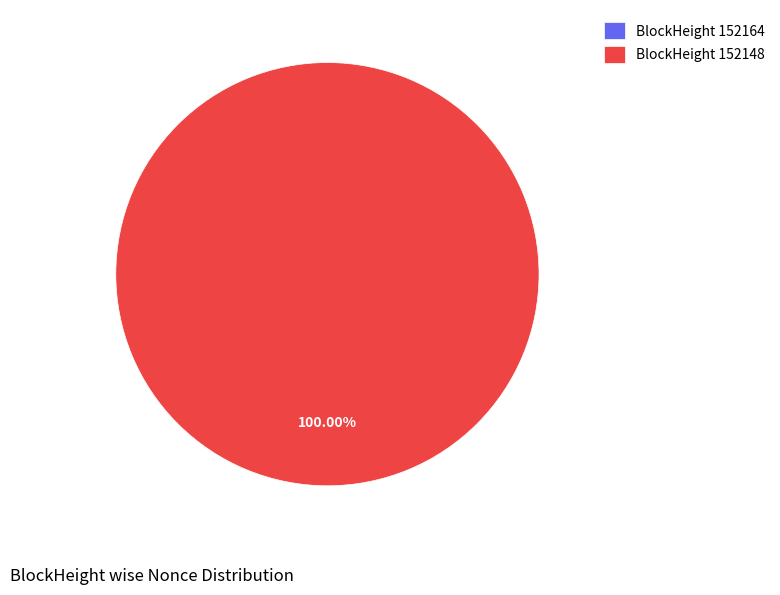

Is there any slice that represents more than half of the pie?

Yes